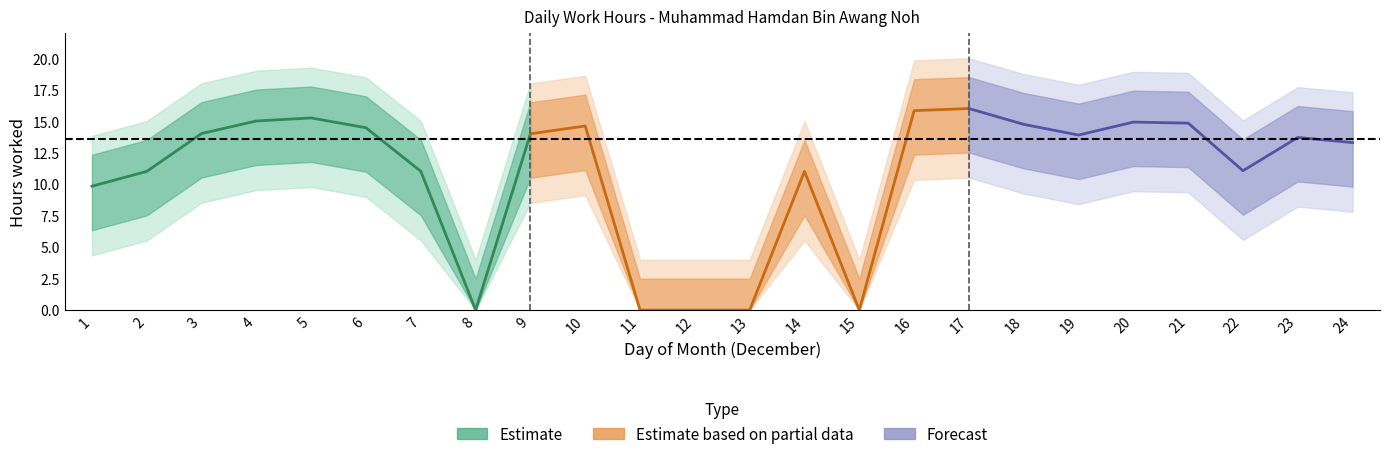

Where does the data first go above 13?

3